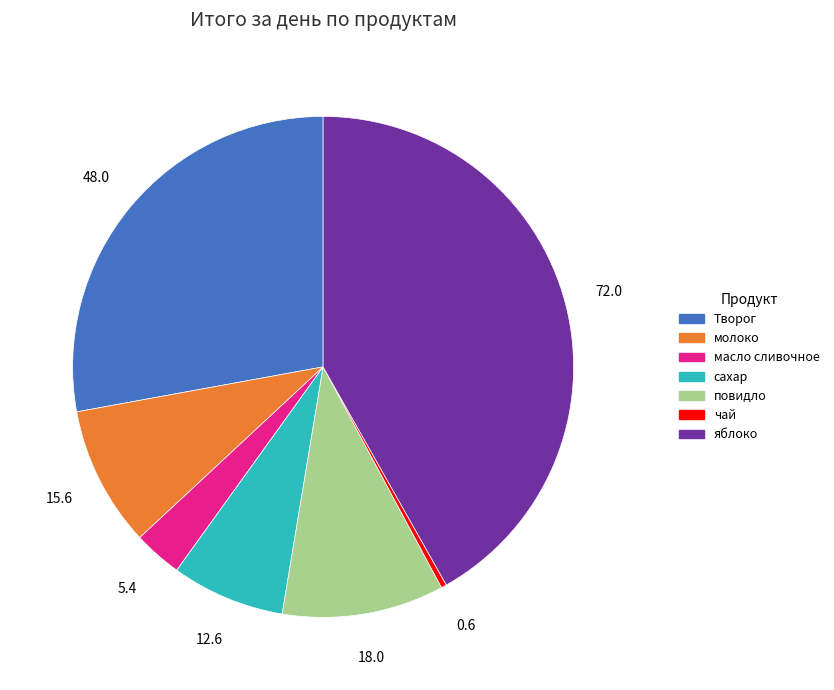

Count the number of slices in the pie.

7